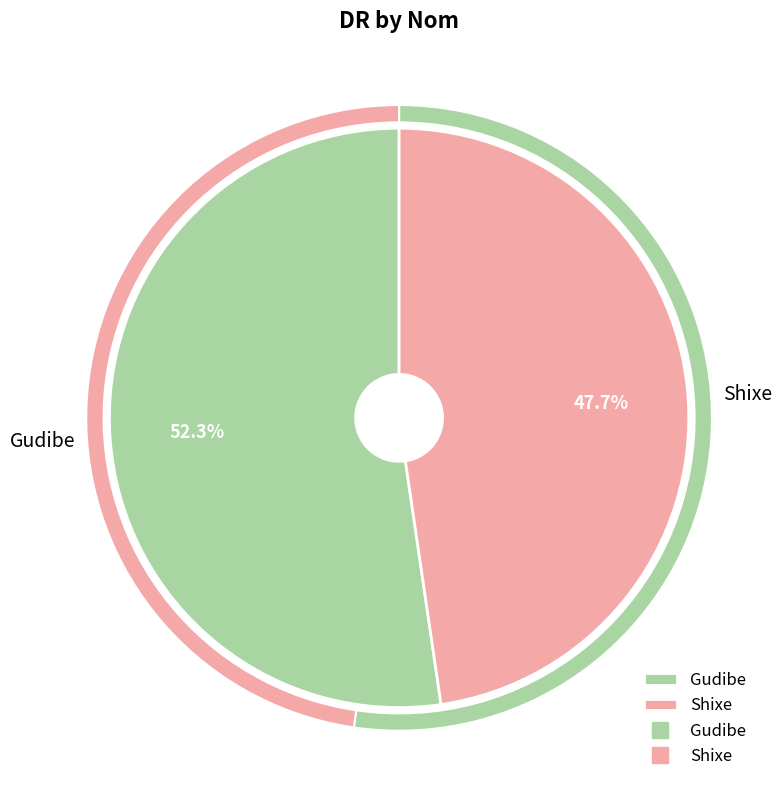

To the nearest percent, what portion does Gudibe represent?

52%